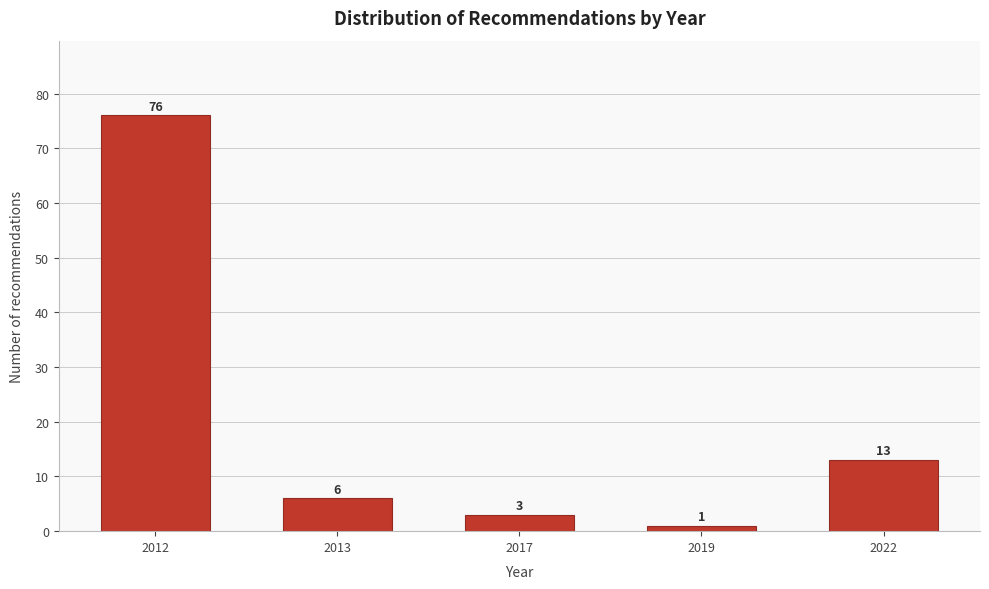

Reading left to right, list all the values displayed in this chart.

76	6	3	1	13